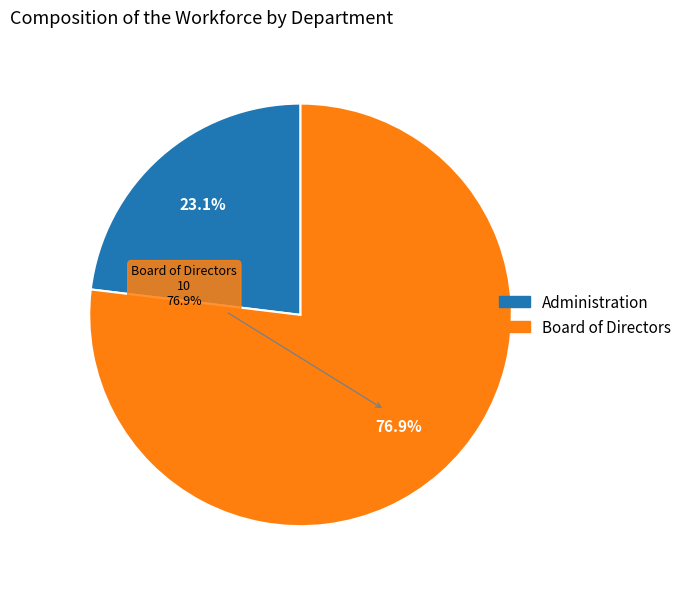

How many segments does this pie chart have?

2